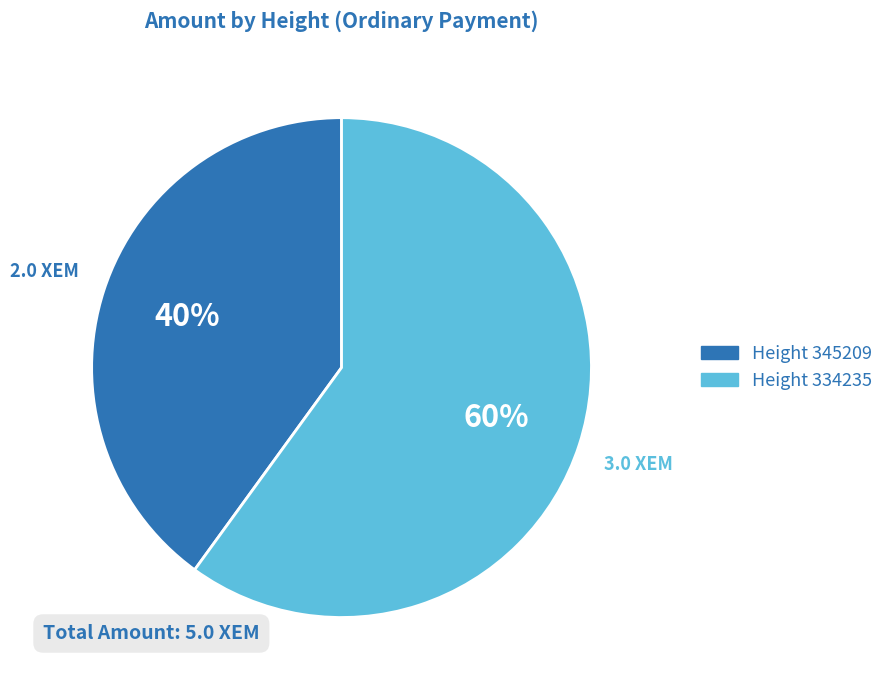

True or false: Height 345209 accounts for 40% of the total.

True